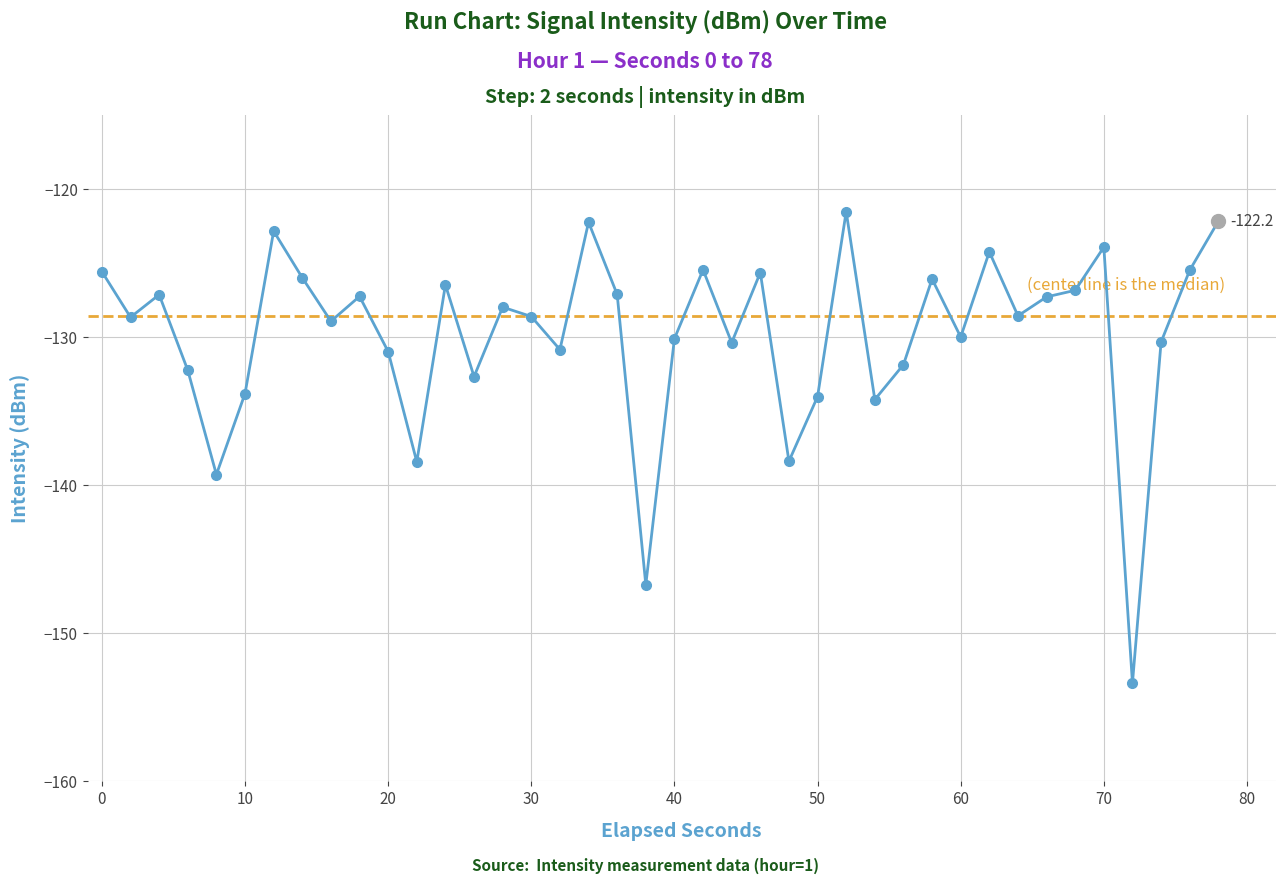

What is the difference between the second highest and minimum values?

31.2